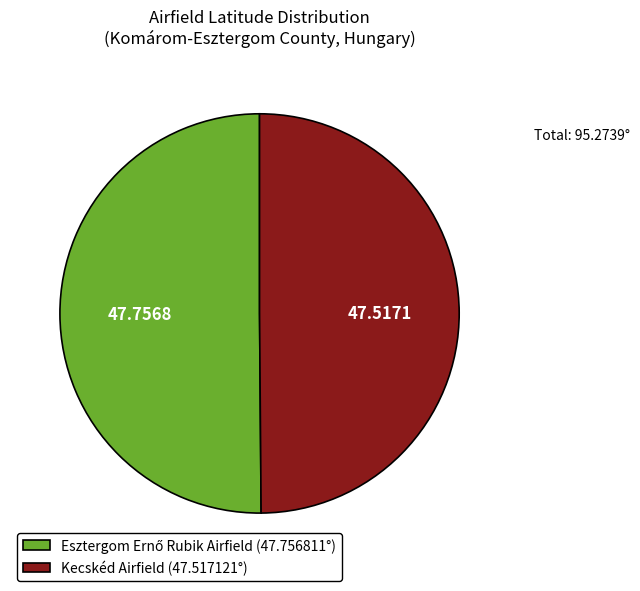

Count the number of slices in the pie.

2